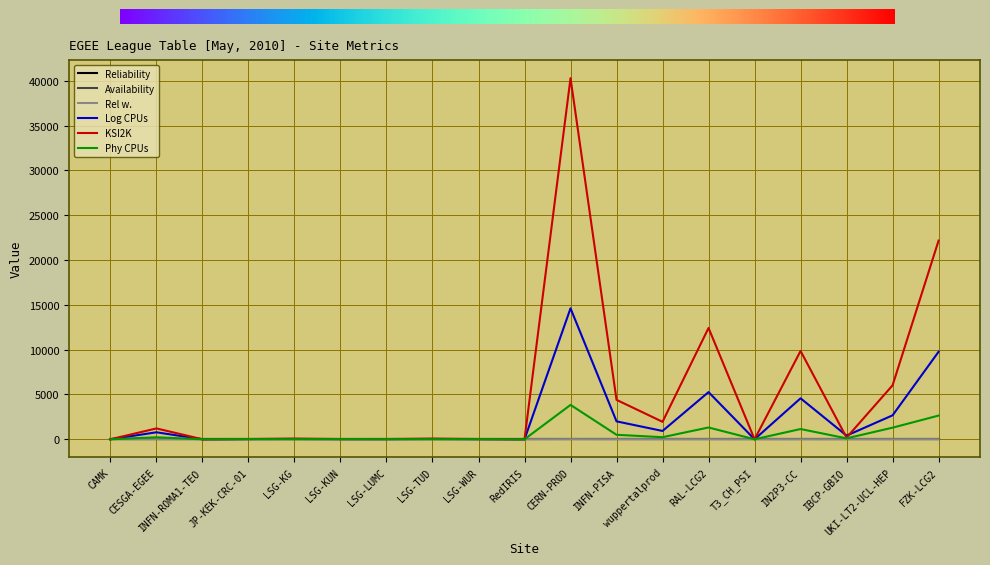

Which series ends up on top after the final intersection of Reliability and KSI2K?

KSI2K